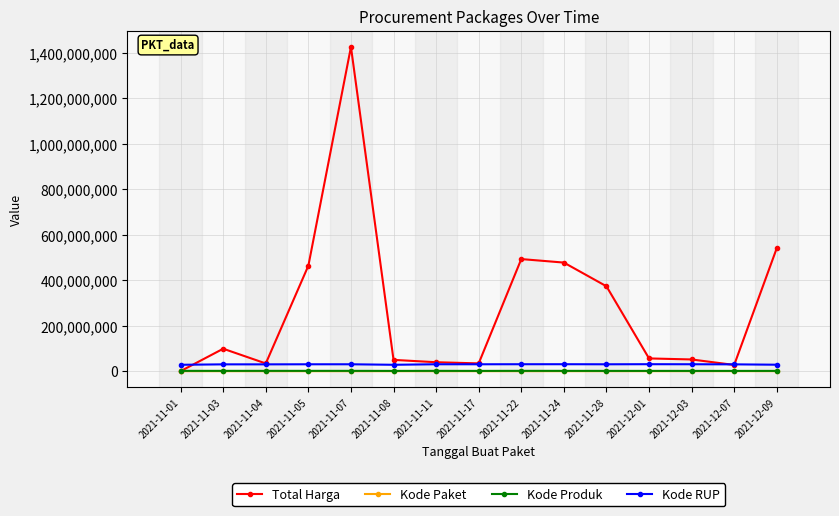

True or false: Kode RUP and Kode Produk intersect in this chart.

False